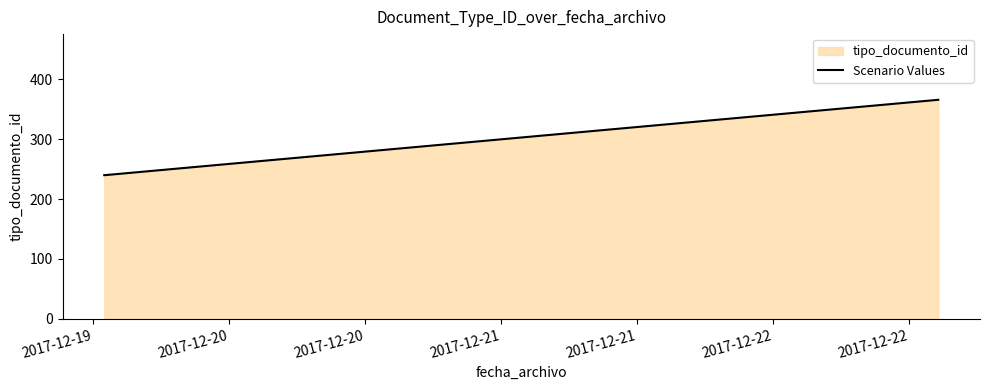

What is the smallest value displayed?

240